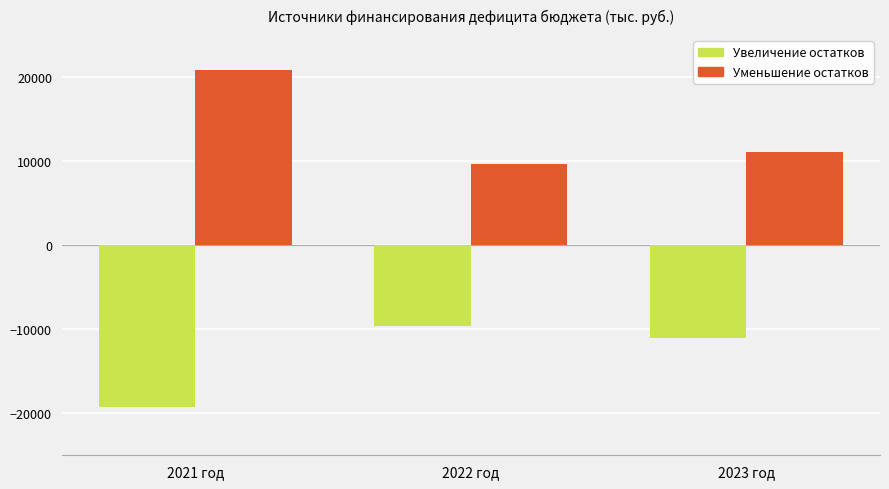

List the series in order of their peak value, highest first.

Уменьшение остатков, Увеличение остатков